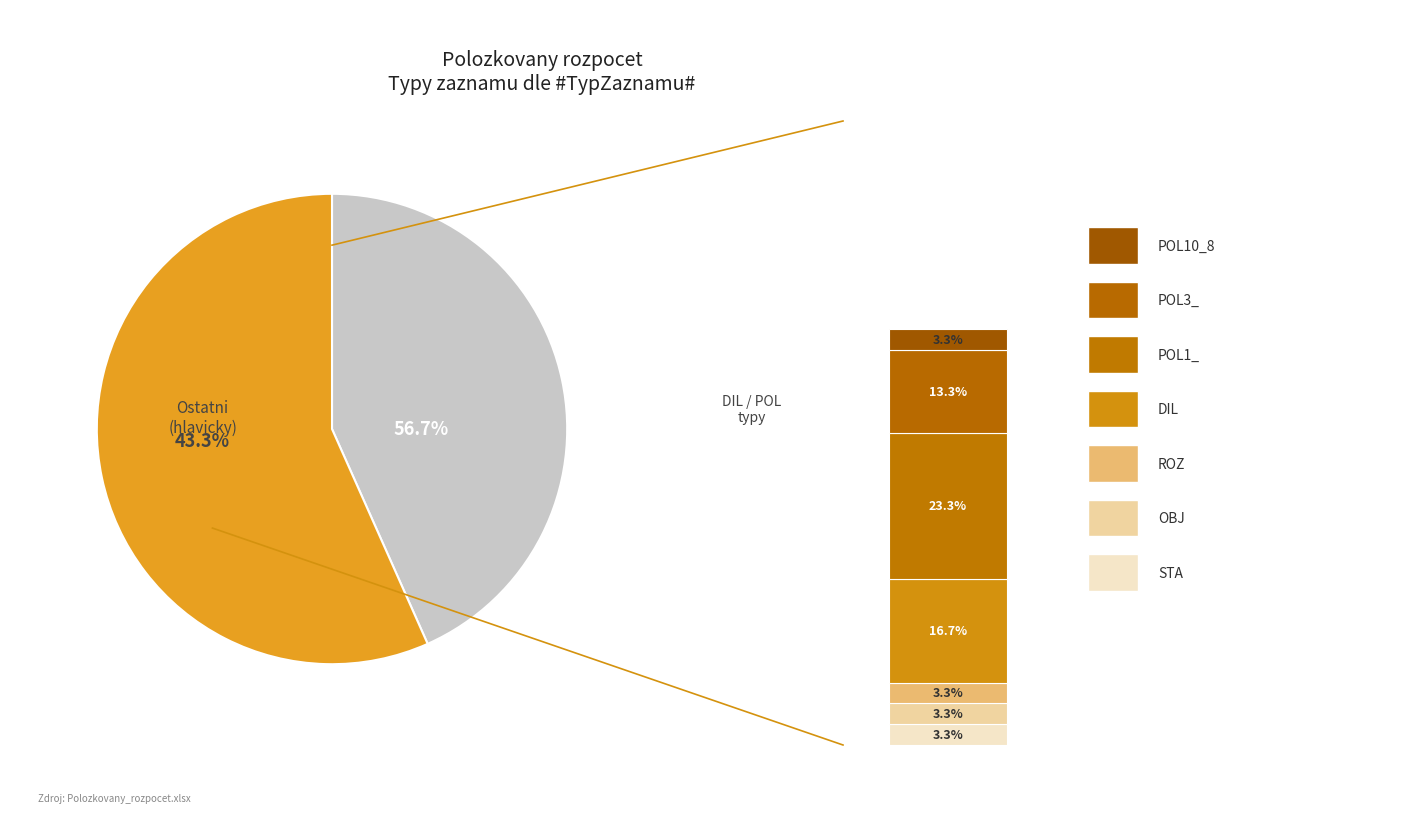

What portion of the pie excludes ROZ?

96.7%